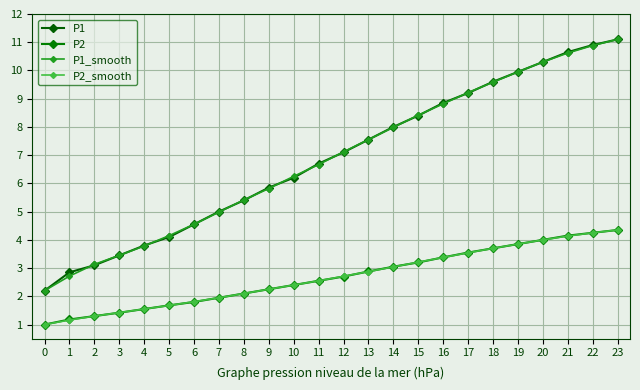

True or false: P2_smooth and P1_smooth cross at least once.

False